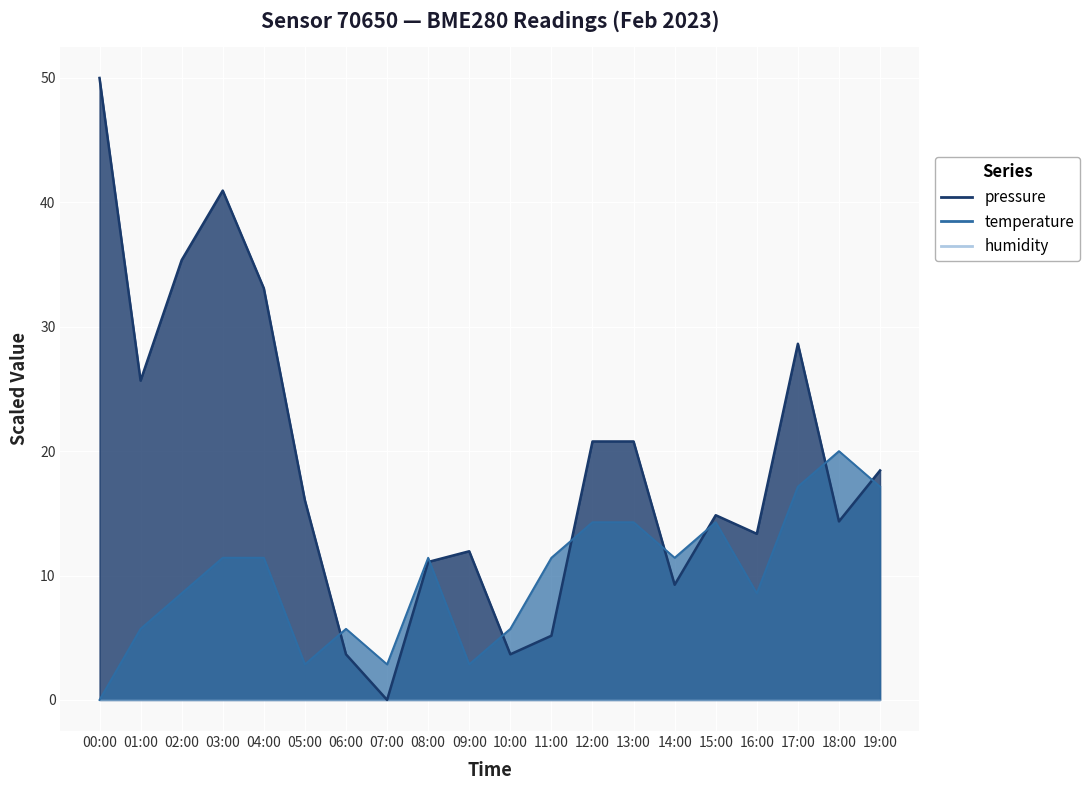

Reading right to left, what are all the values shown in this chart?

pressure: 18.4	14.4	28.6	13.4	14.8	9.3	20.8	20.8	5.2	3.7	12.0	11.1	0.0	3.7	16.0	33.1	40.9	35.4	25.7	50.0
temperature: 17.1	20.0	17.1	8.6	14.3	11.4	14.3	14.3	11.4	5.7	2.9	11.4	2.9	5.7	2.9	11.4	11.4	8.6	5.7	0.0